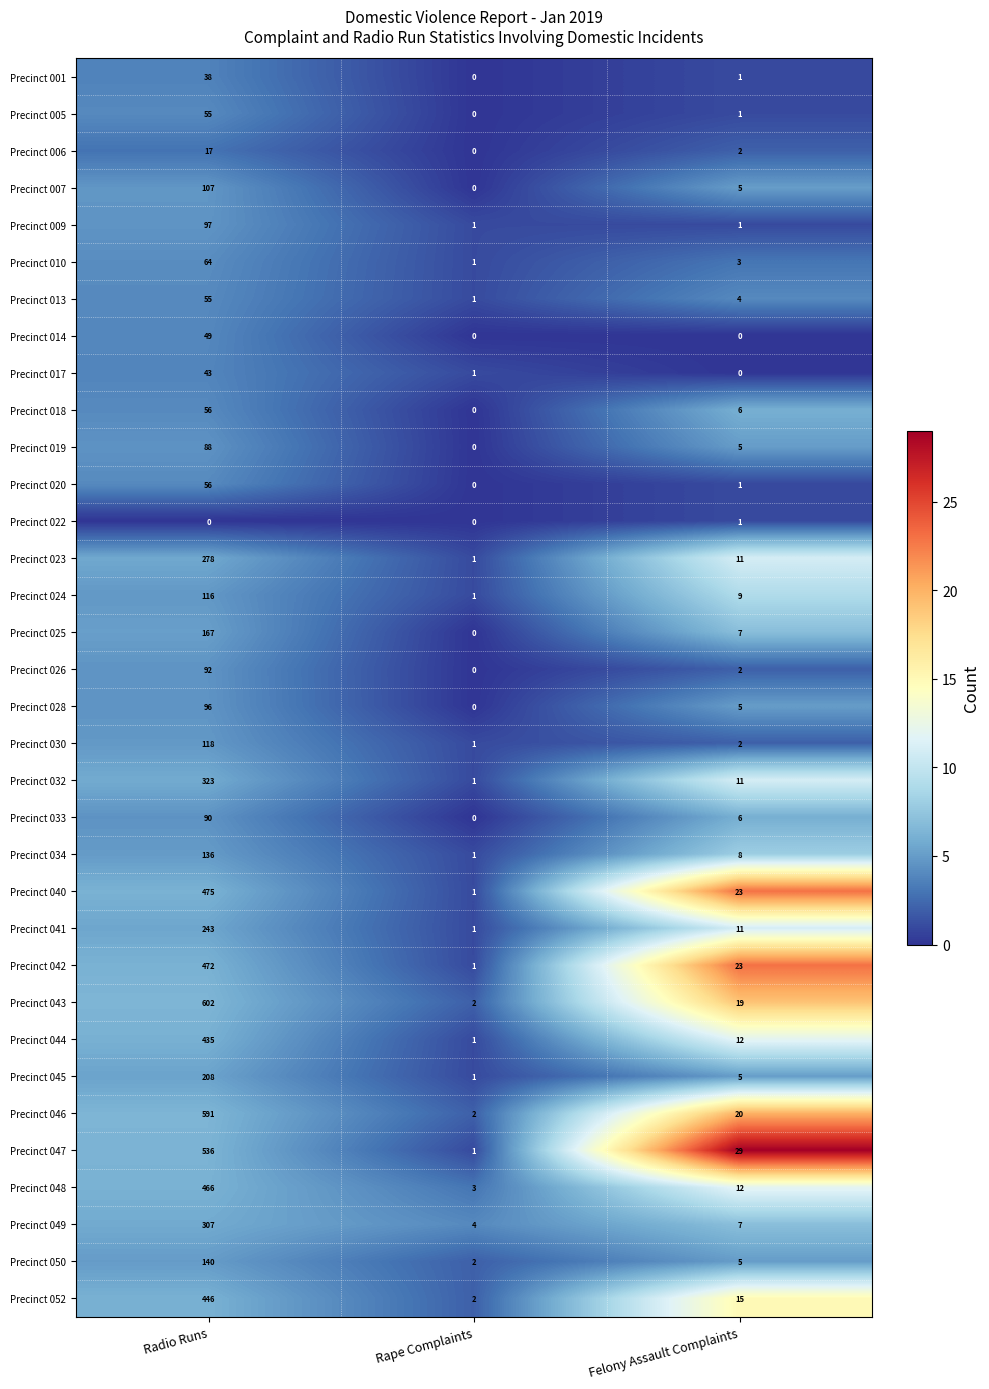

How many values in the Precinct 013 series are below 4?

1